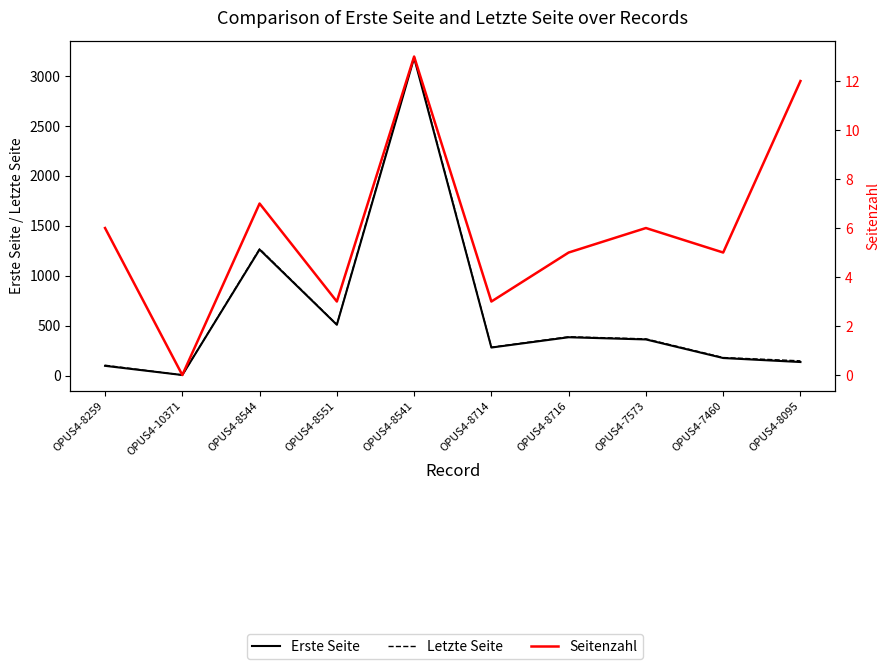

At how many categories does at least one series exceed 2001?

1